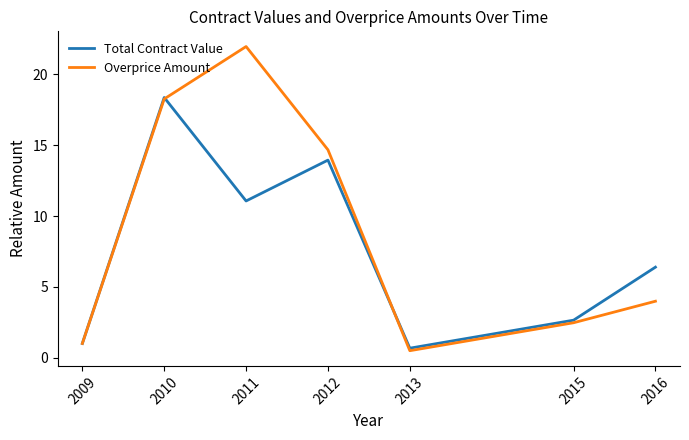

What is the difference between the Total Contract Value values at 2011 and 2013?

10.4